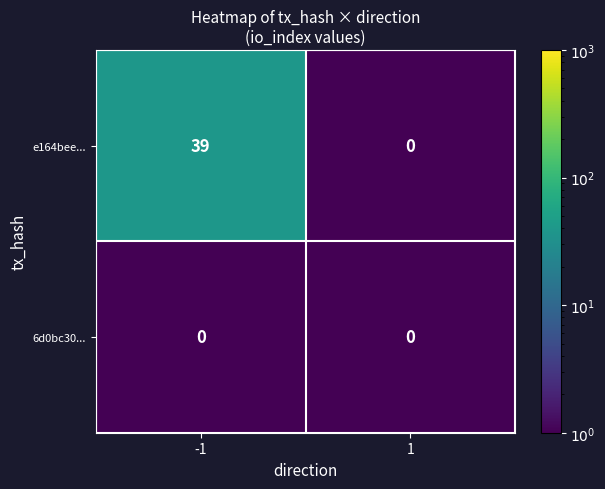

True or false: e164bee... has a value of -23 at 1.

False